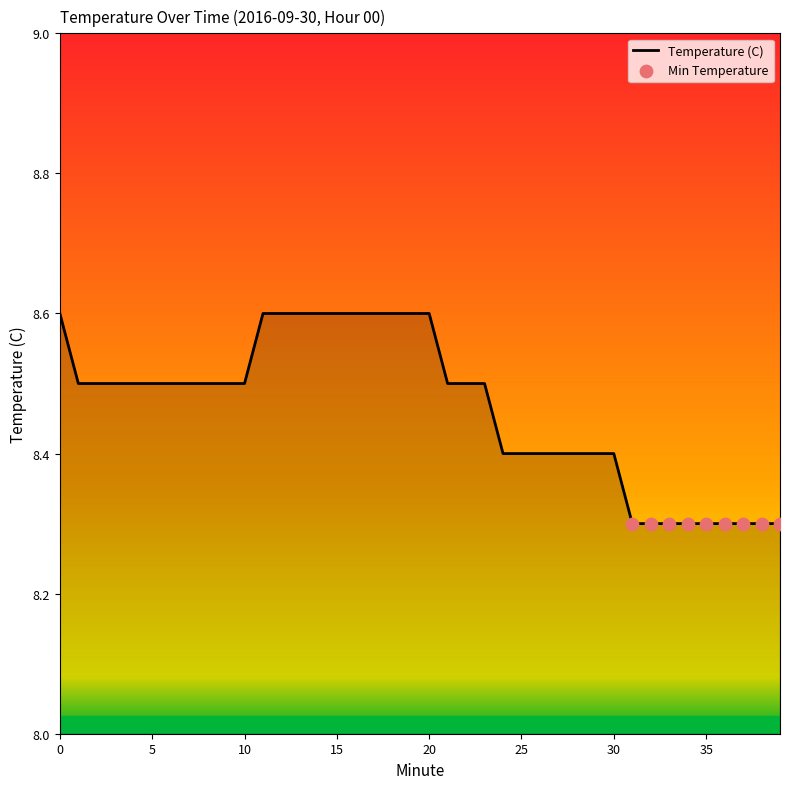

What is the smallest value displayed?

8.3